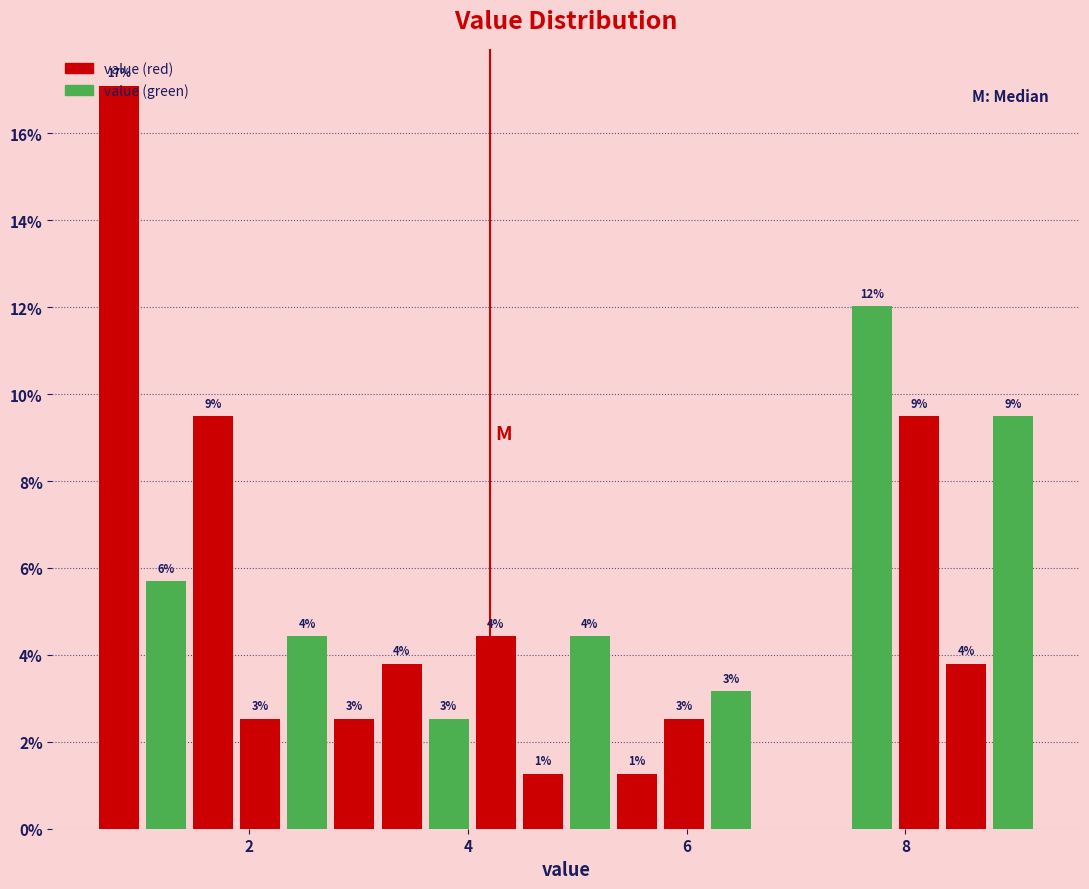

Around what value on the x-axis is the tallest bar? Give the approximate position of its centre, as read against the axis.

0.8